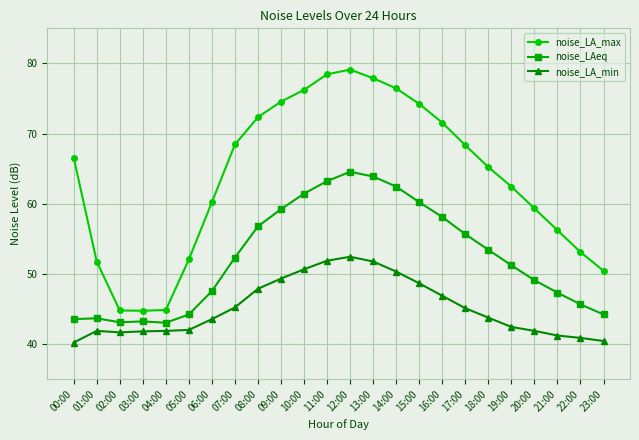

Is it true that noise_LA_max equals 50.7 at 10:00?

False